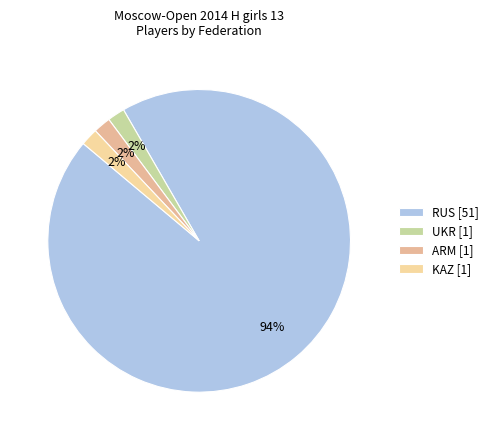

How many slices are in this pie chart?

4